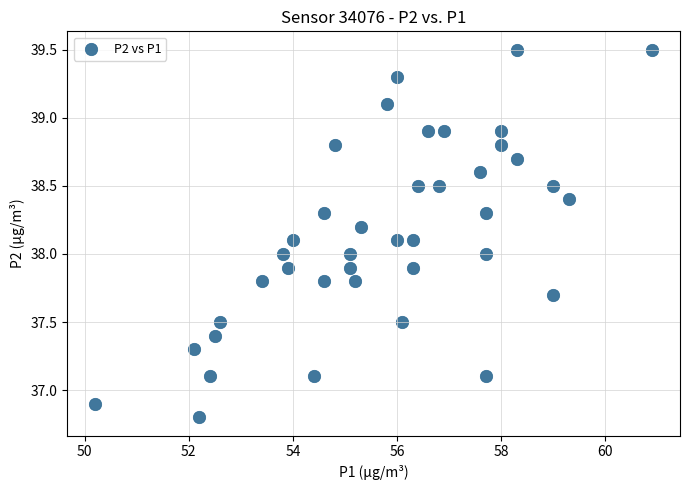

What is the range of Y values (max minus min)?

2.7